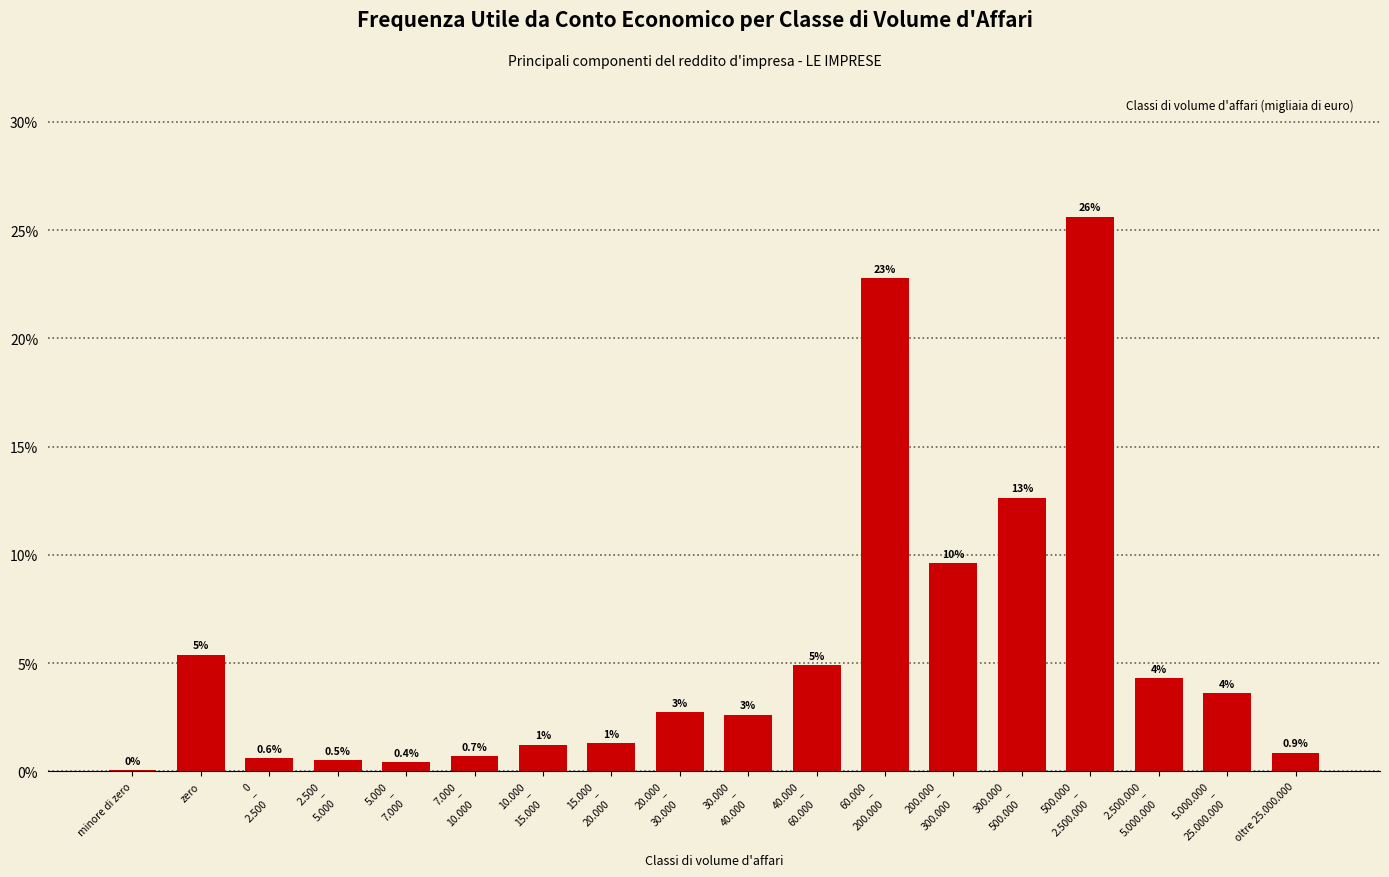

Are the bars horizontal?

No